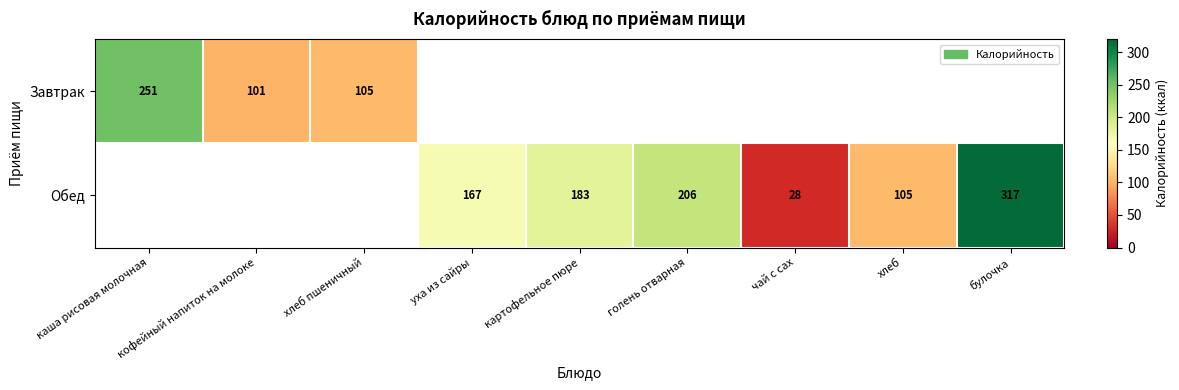

The value of Завтрак at хлеб пшеничный is 105. True or false?

True